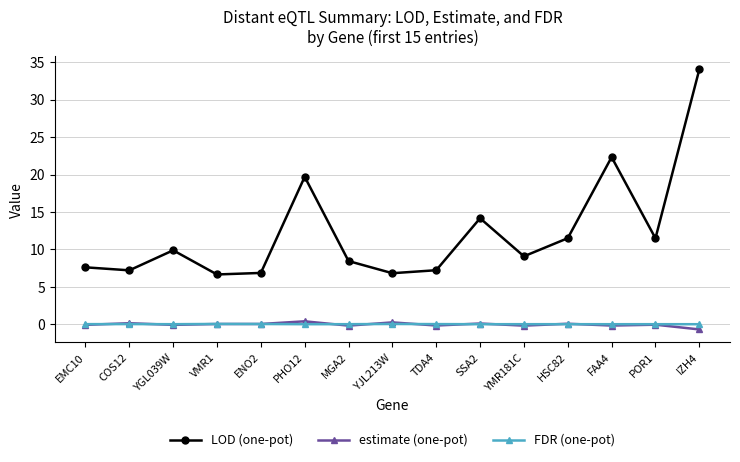

Which series has the largest range (max minus min)?

LOD (one-pot)